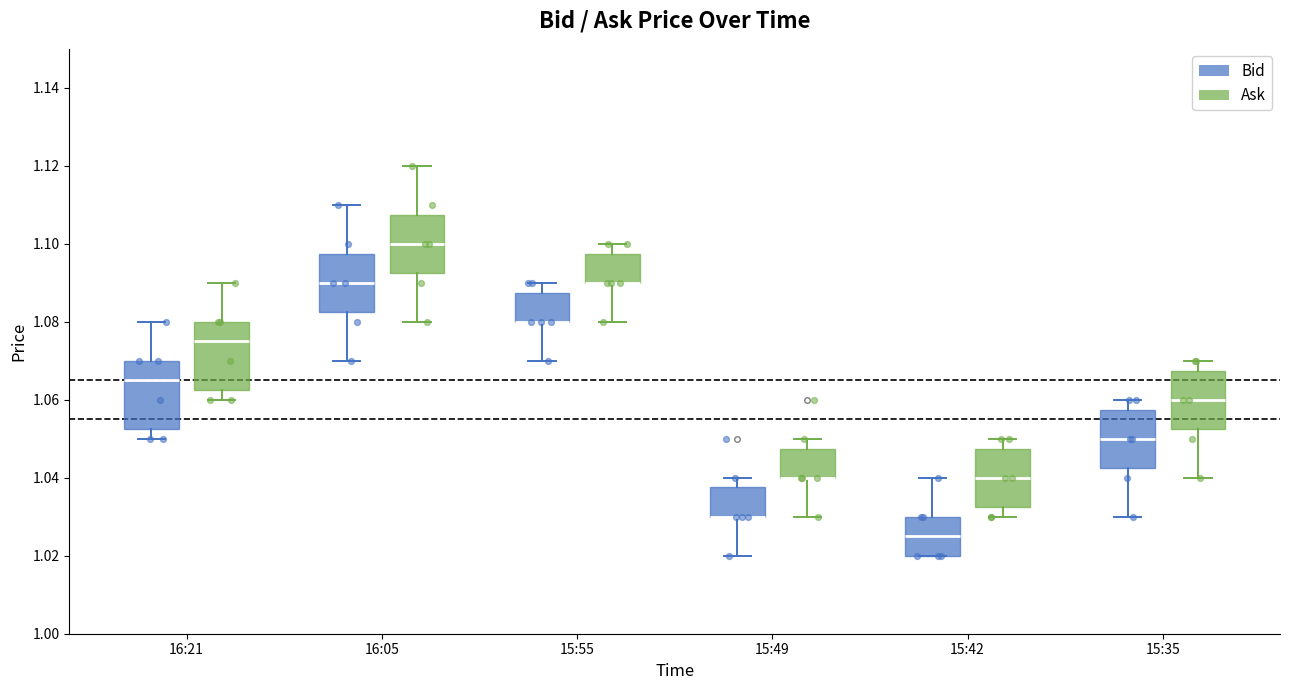

Reading left to right, read every box against the y-axis: the position of its median line, the range the box covers, and the ends of its whiskers. The values are not printed on the chart, so give them approximately, as read against the axis.

16:21 (Bid): median 1.066, box 1.052 to 1.070, whiskers 1.050 to 1.080
16:21 (Ask): median 1.076, box 1.062 to 1.080, whiskers 1.060 to 1.090
16:05 (Bid): median 1.090, box 1.082 to 1.098, whiskers 1.070 to 1.110
16:05 (Ask): median 1.100, box 1.092 to 1.108, whiskers 1.080 to 1.120
15:55 (Bid): median 1.080 (drawn on the box's lower edge), box 1.080 to 1.088, whiskers 1.070 to 1.090
15:55 (Ask): median 1.090 (drawn on the box's lower edge), box 1.090 to 1.098, whiskers 1.080 to 1.100
15:49 (Bid): median 1.030 (drawn on the box's lower edge), box 1.030 to 1.038, whiskers 1.020 to 1.040
15:49 (Ask): median 1.040 (drawn on the box's lower edge), box 1.040 to 1.048, whiskers 1.030 to 1.050
15:42 (Bid): median 1.026, box 1.020 to 1.030, whiskers 1.020 to 1.040
15:42 (Ask): median 1.040, box 1.032 to 1.048, whiskers 1.030 to 1.050
15:35 (Bid): median 1.050, box 1.042 to 1.058, whiskers 1.030 to 1.060
15:35 (Ask): median 1.060, box 1.052 to 1.068, whiskers 1.040 to 1.070